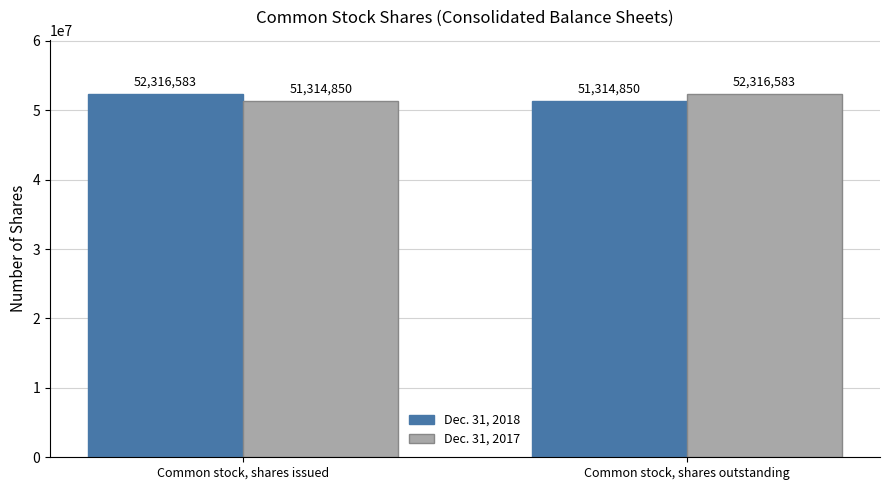

What is the difference between the Dec. 31, 2018 values at Common stock, shares outstanding and Common stock, shares issued?

1001733